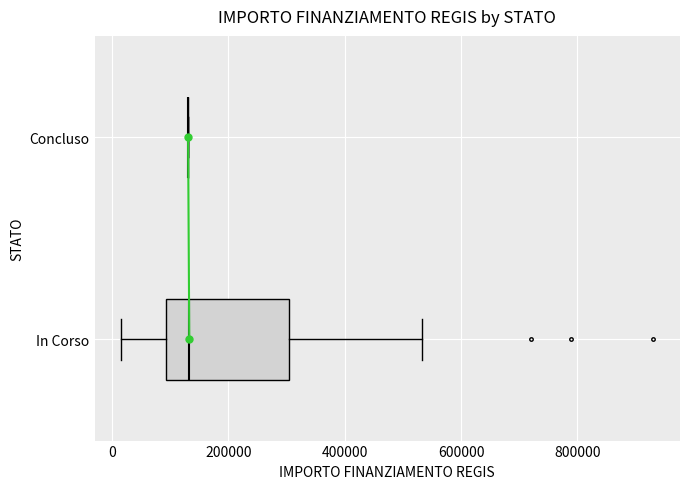

Comparing the boxes themselves (not the whiskers), which one is the widest?

In Corso